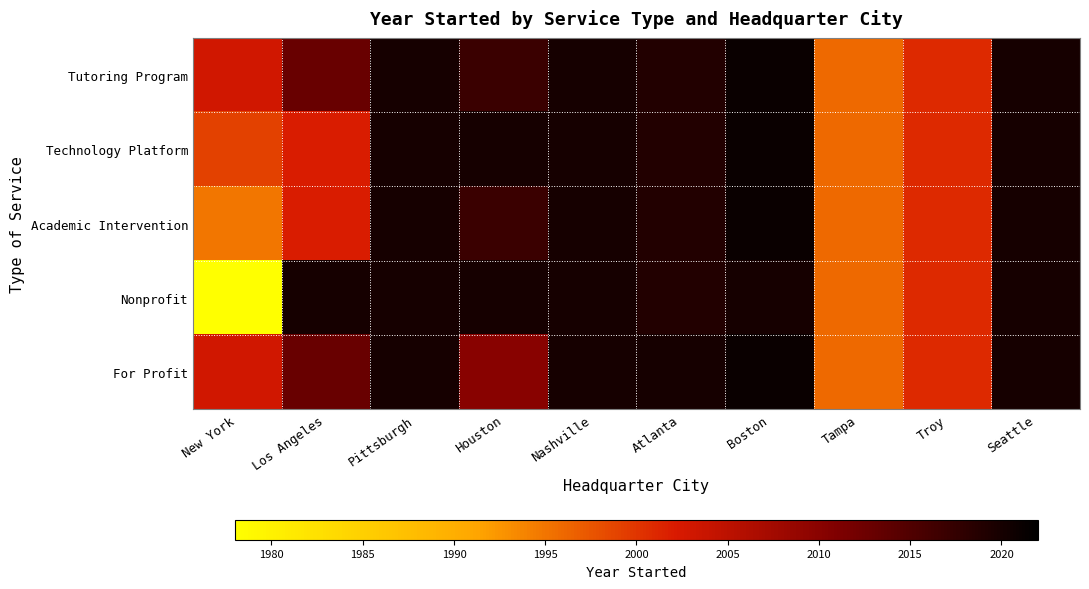

Reading left to right, extract all data points from this chart.

Tutoring Program: New York=2003	Los Angeles=2013	Pittsburgh=2020	Houston=2017	Nashville=2020	Atlanta=2019	Boston=2021	Tampa=1996	Troy=2001	Seattle=2020
Technology Platform: New York=1999	Los Angeles=2002	Pittsburgh=2020	Houston=2020	Nashville=2020	Atlanta=2019	Boston=2021	Tampa=1996	Troy=2001	Seattle=2020
Academic Intervention: New York=1995	Los Angeles=2002	Pittsburgh=2020	Houston=2017	Nashville=2020	Atlanta=2019	Boston=2021	Tampa=1996	Troy=2001	Seattle=2020
Nonprofit: New York=1978	Los Angeles=2020	Pittsburgh=2020	Houston=2020	Nashville=2020	Atlanta=2019	Boston=2020	Tampa=1996	Troy=2001	Seattle=2020
For Profit: New York=2003	Los Angeles=2013	Pittsburgh=2020	Houston=2010	Nashville=2020	Atlanta=2020	Boston=2021	Tampa=1996	Troy=2001	Seattle=2020